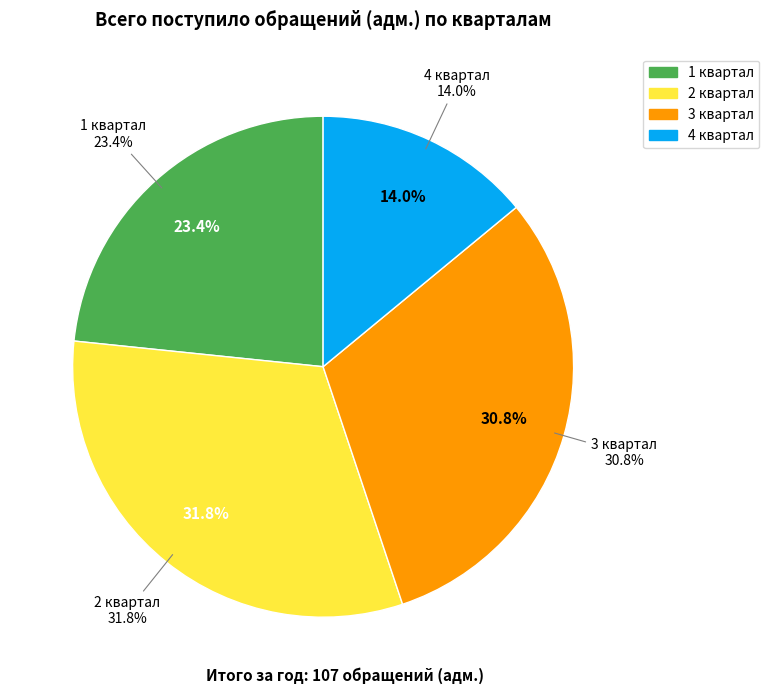

Which slice is the smallest?

4 квартал